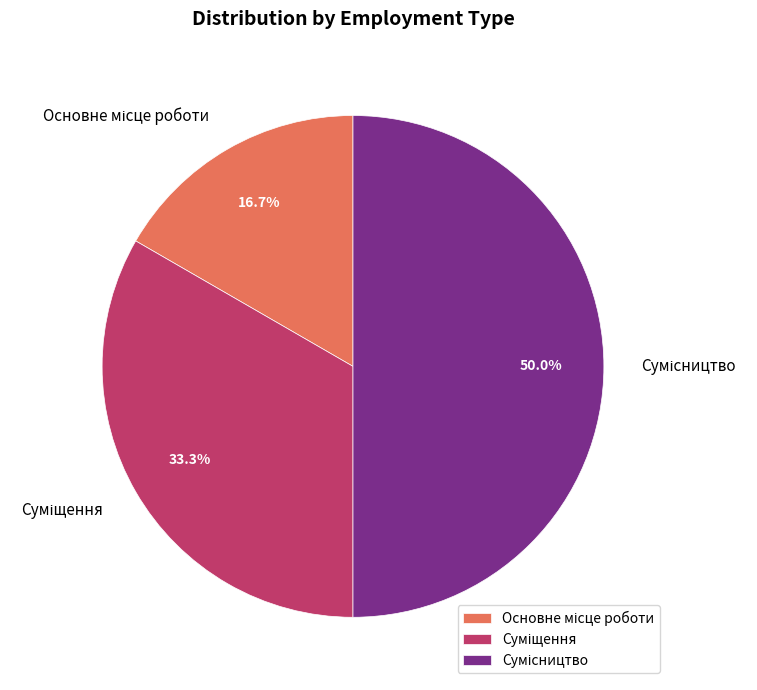

Is there a majority slice in this chart?

No